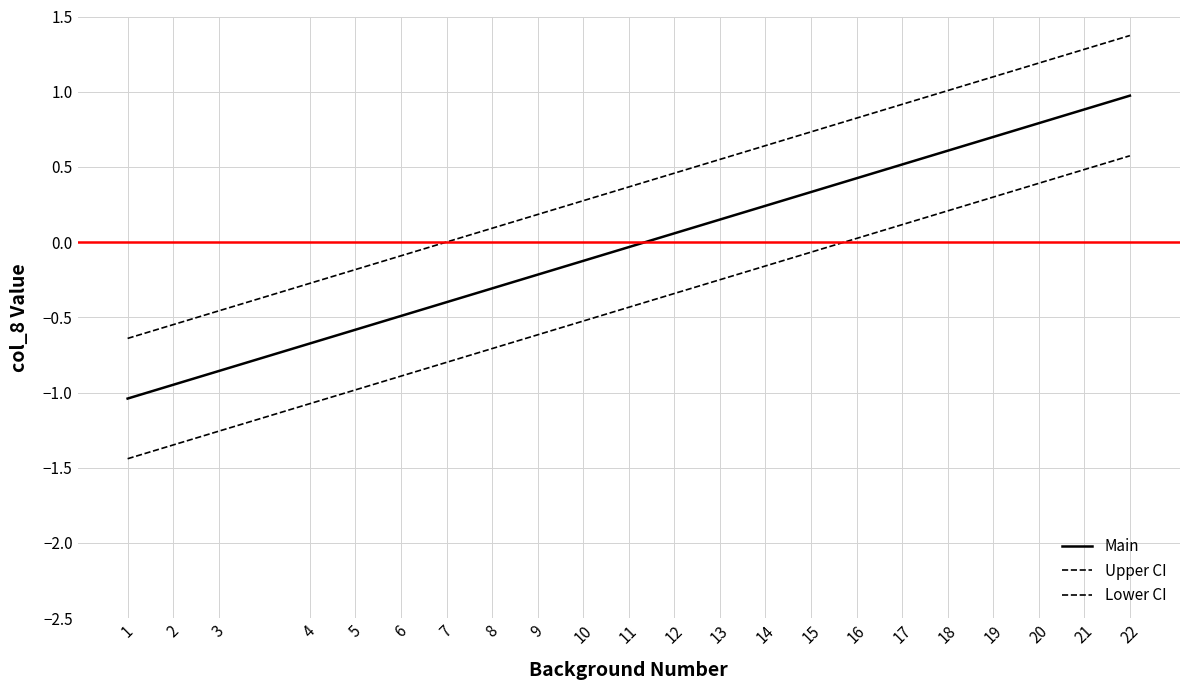

What is the difference between the second highest and minimum values in the Main series?

1.9